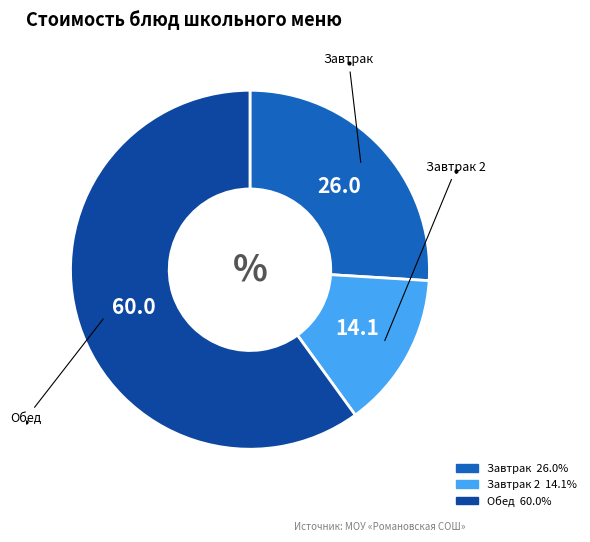

Is there a majority slice in this chart?

Yes